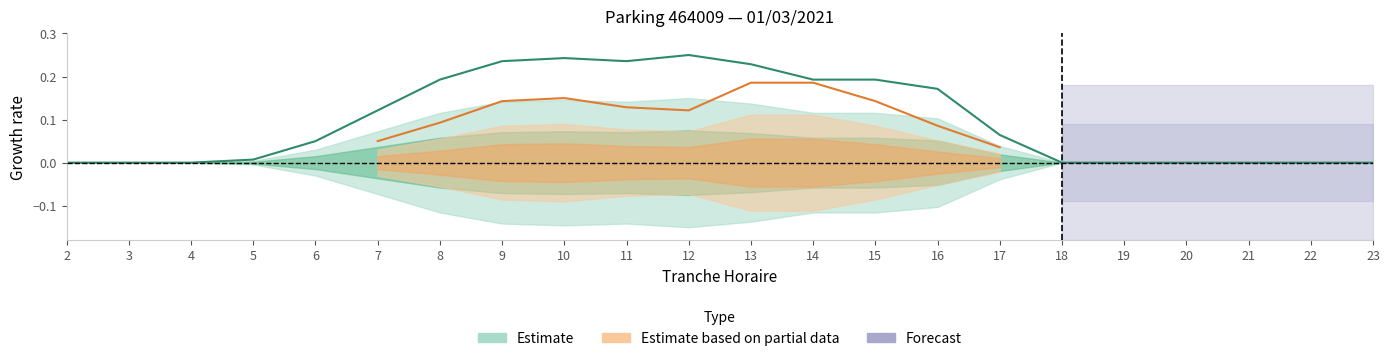

Between 4 and 16, which is larger?

16